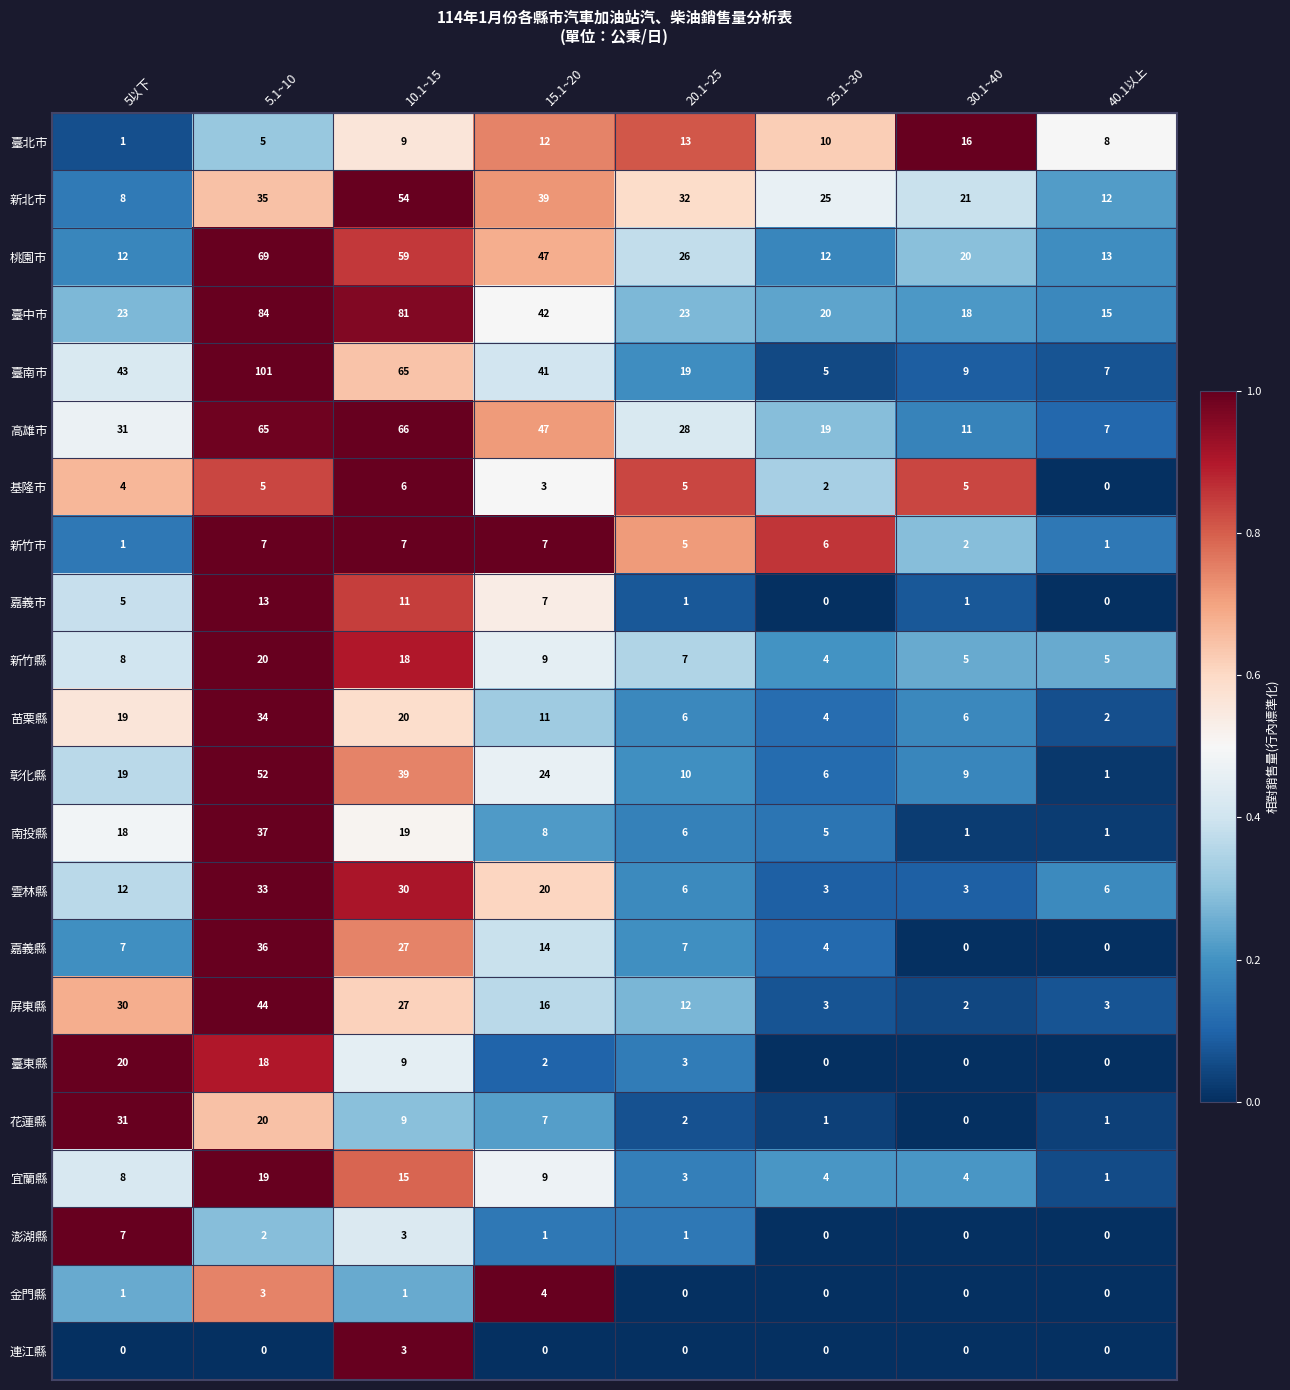

Which series has the largest range (max minus min)?

臺南市